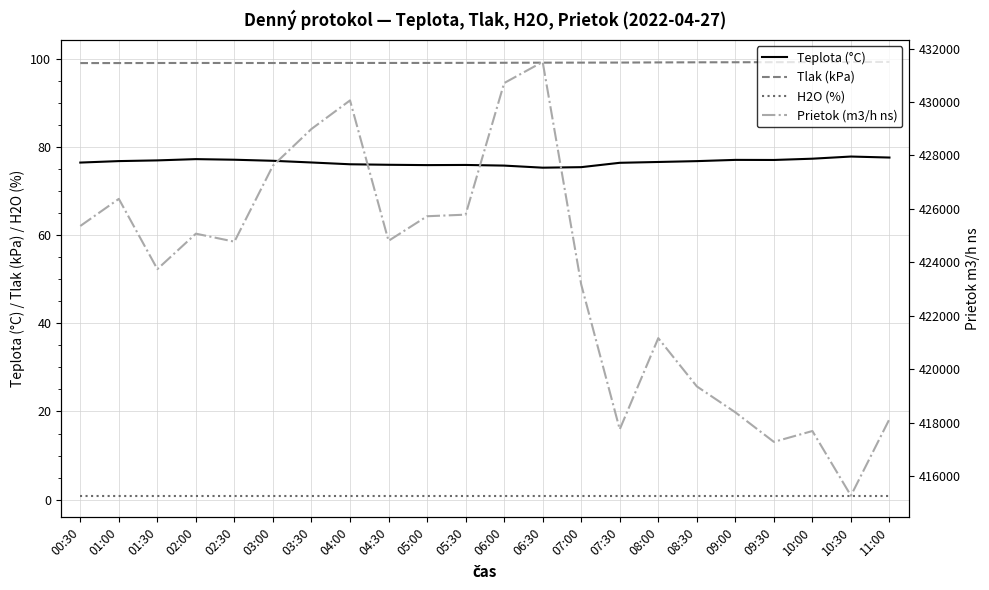

Reading left to right, list all the values displayed in this chart.

Teplota (°C): 00:30=76.5	01:00=76.8	01:30=77.0	02:00=77.2	02:30=77.1	03:00=76.9	03:30=76.5	04:00=76.1	04:30=76.0	05:00=75.9	05:30=75.9	06:00=75.8	06:30=75.3	07:00=75.4	07:30=76.4	08:00=76.6	08:30=76.8	09:00=77.1	09:30=77.1	10:00=77.3	10:30=77.8	11:00=77.6
Tlak (kPa): 00:30=99.0	01:00=99.0	01:30=99.0	02:00=99.1	02:30=99.1	03:00=99.0	03:30=99.0	04:00=99.1	04:30=99.1	05:00=99.1	05:30=99.1	06:00=99.1	06:30=99.1	07:00=99.1	07:30=99.1	08:00=99.2	08:30=99.2	09:00=99.2	09:30=99.2	10:00=99.3	10:30=99.3	11:00=99.3
H2O (%): 00:30=0.9	01:00=0.9	01:30=0.9	02:00=0.9	02:30=0.9	03:00=0.9	03:30=0.9	04:00=0.9	04:30=0.9	05:00=0.9	05:30=0.9	06:00=0.9	06:30=0.9	07:00=0.9	07:30=0.9	08:00=0.9	08:30=0.9	09:00=0.9	09:30=0.9	10:00=0.9	10:30=0.9	11:00=0.9
Prietok (m3/h ns): 00:30=425358.0	01:00=426372.9	01:30=423744.0	02:00=425070.9	02:30=424771.4	03:00=427617.1	03:30=428990.0	04:00=430057.9	04:30=424803.2	05:00=425723.1	05:30=425782.5	06:00=430706.7	06:30=431498.4	07:00=423169.7	07:30=417747.9	08:00=421160.6	08:30=419356.1	09:00=418385.1	09:30=417279.2	10:00=417685.3	10:30=415266.4	11:00=418132.8